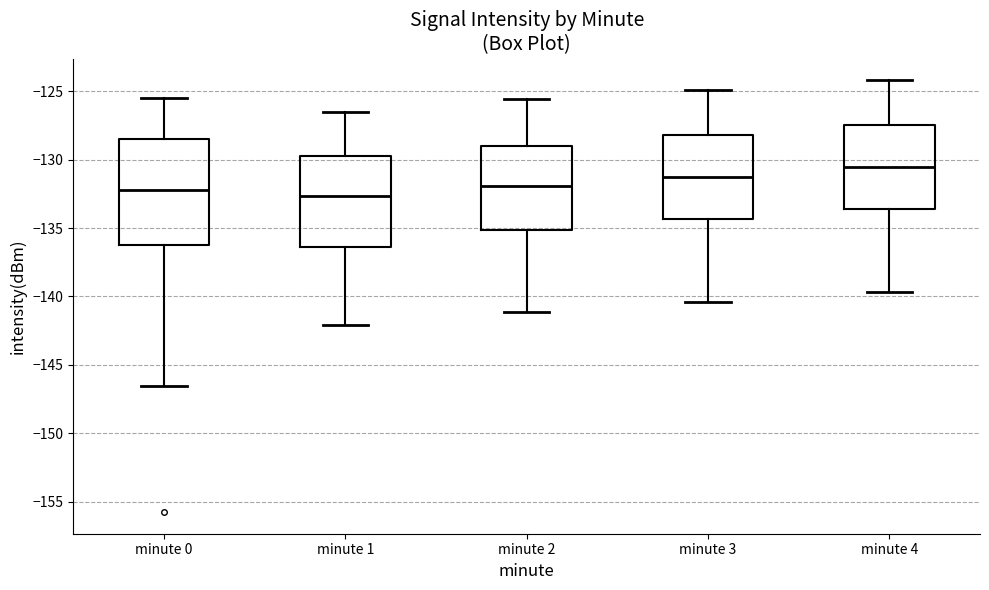

Where is the upper edge of the box for minute 2 on the y-axis? The values are not printed on the chart, so give them approximately, as read against the axis.

-129.0